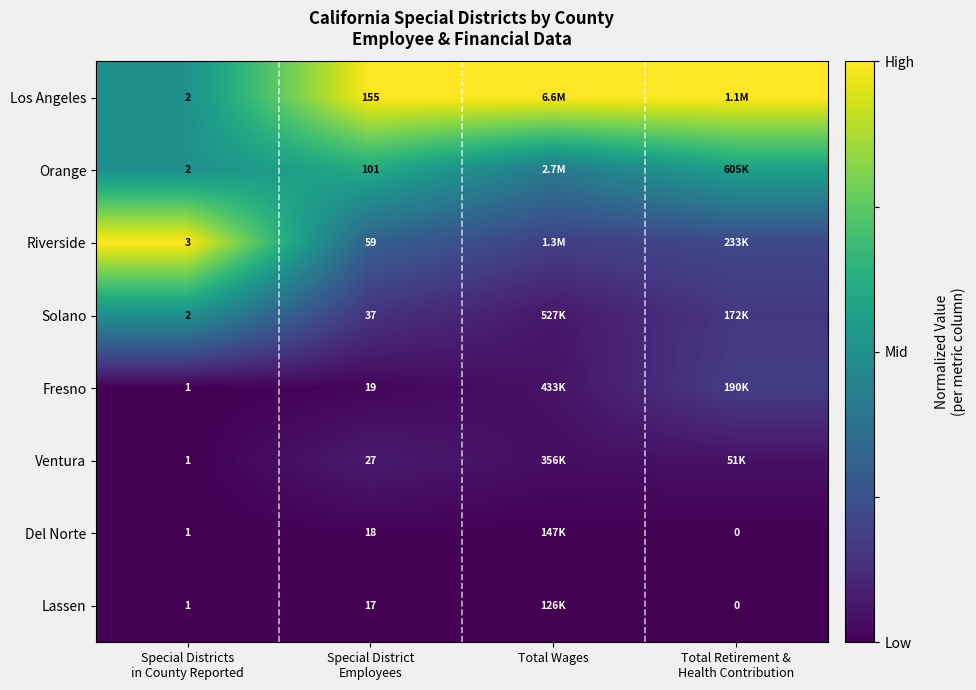

True or false: Los Angeles has a value of 1.7 at Total Retirement & Health Contribution.

False